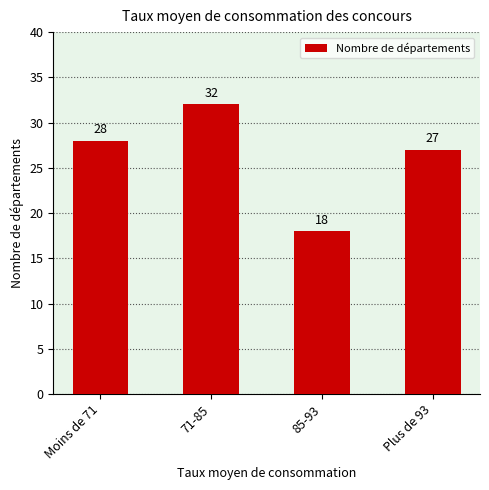

What is the change in value from 71-85 to Plus de 93?

-5